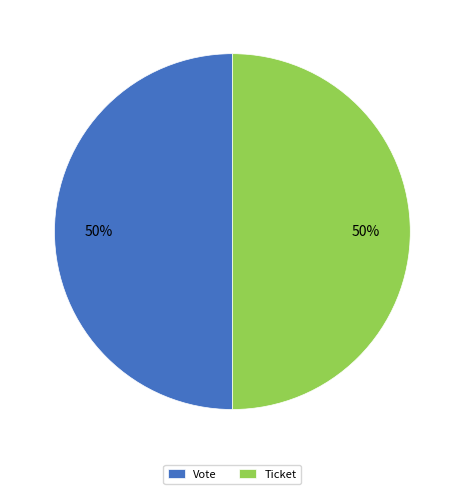

To the nearest percent, what portion does Vote represent?

50%